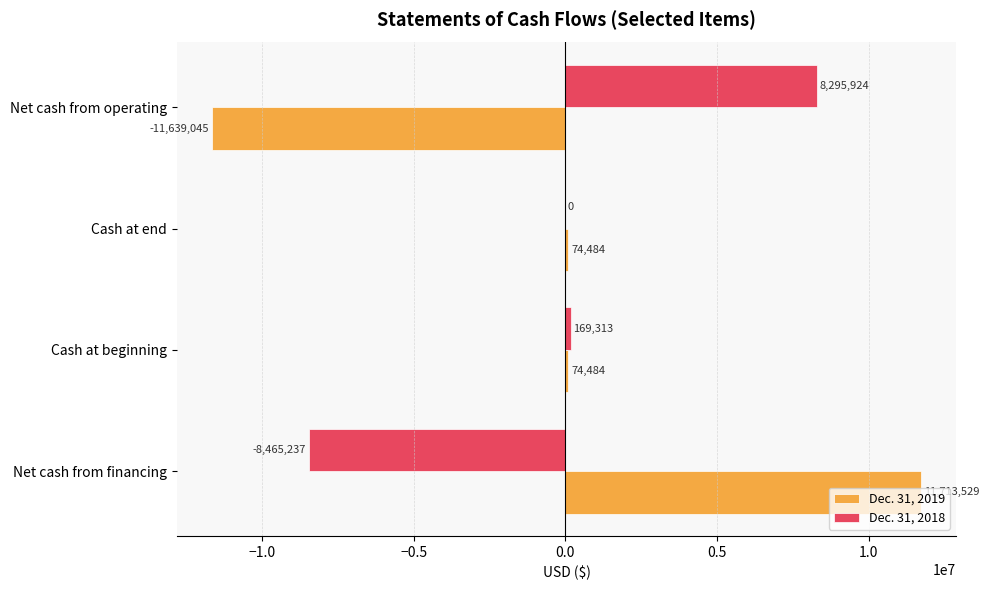

The Dec. 31, 2018 series shows 11009873 at Net cash from operating. True or false?

False